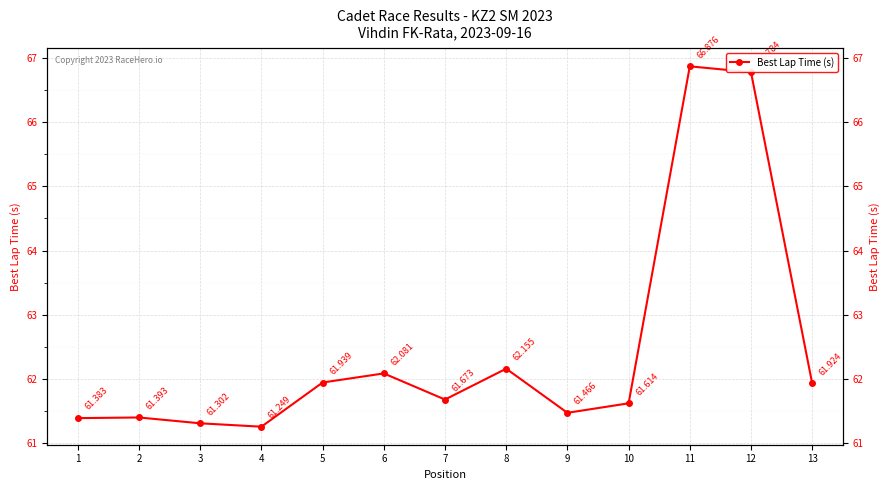

What is the approximate value at 5?

61.9